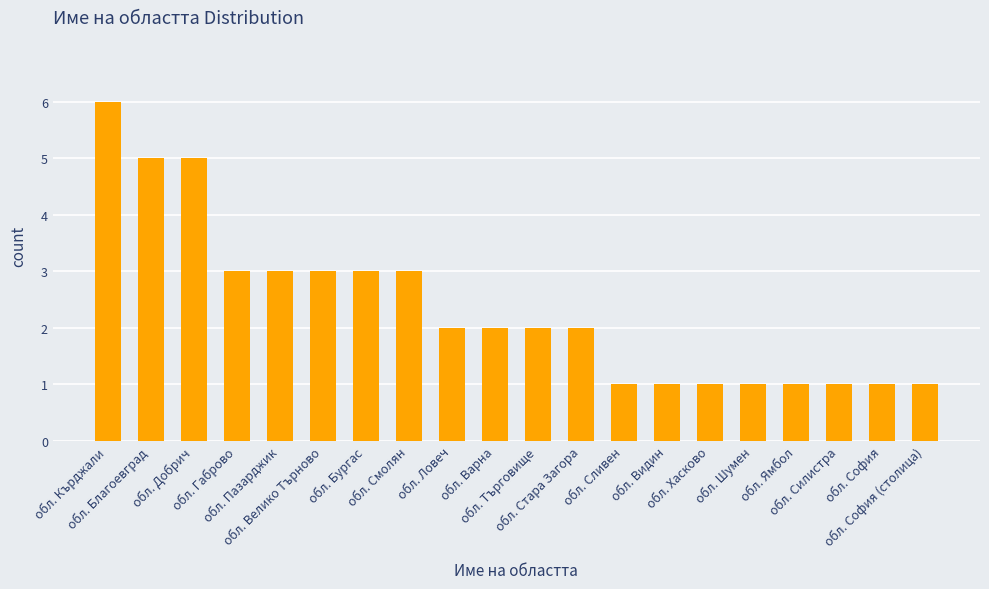

How many bars are there in total?

20